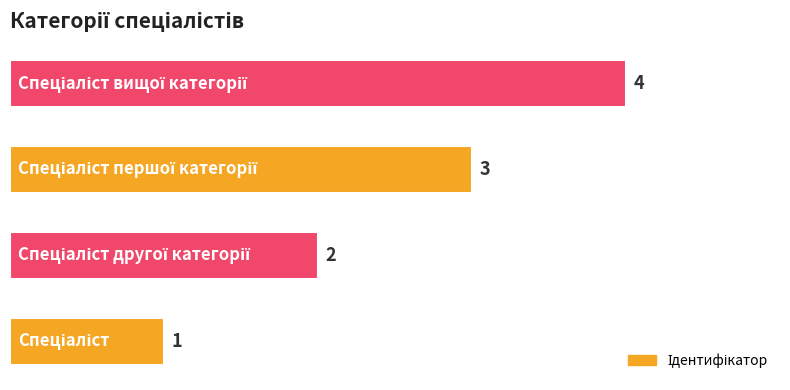

What is the difference between the maximum and minimum values?

3